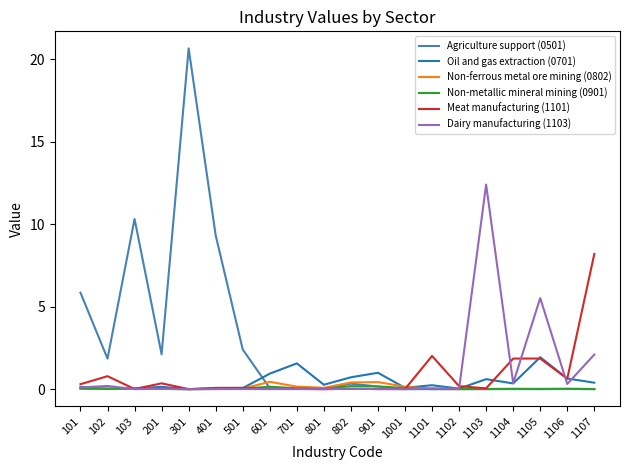

At which category does the chart reach its peak across all series?

301